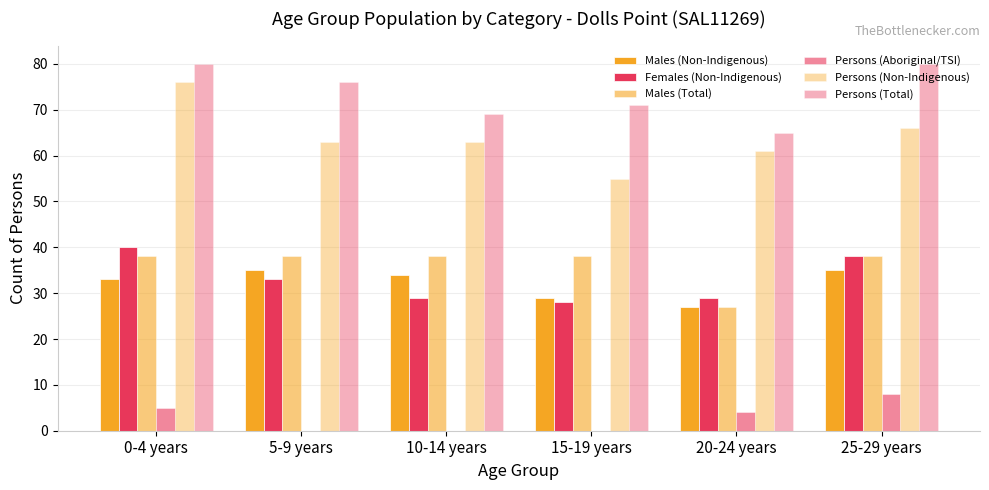

Reading right to left, list all the values displayed in this chart.

Males (Non-Indigenous): 25-29 years=35	20-24 years=27	15-19 years=29	10-14 years=34	5-9 years=35	0-4 years=33
Females (Non-Indigenous): 25-29 years=38	20-24 years=29	15-19 years=28	10-14 years=29	5-9 years=33	0-4 years=40
Males (Total): 25-29 years=38	20-24 years=27	15-19 years=38	10-14 years=38	5-9 years=38	0-4 years=38
Persons (Aboriginal/TSI): 25-29 years=8	20-24 years=4	15-19 years=0	10-14 years=0	5-9 years=0	0-4 years=5
Persons (Non-Indigenous): 25-29 years=66	20-24 years=61	15-19 years=55	10-14 years=63	5-9 years=63	0-4 years=76
Persons (Total): 25-29 years=80	20-24 years=65	15-19 years=71	10-14 years=69	5-9 years=76	0-4 years=80